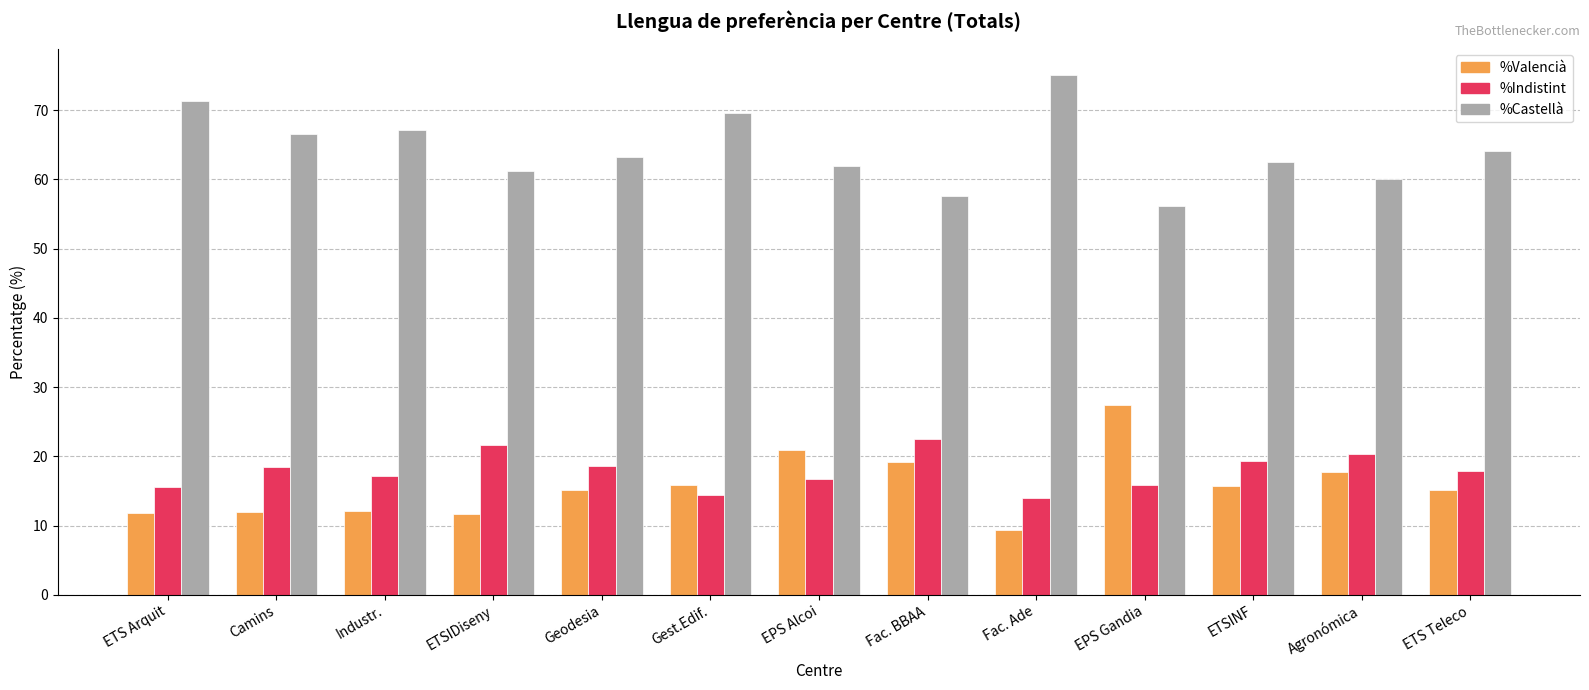

Which series changed the most between Camins and Fac. BBAA?

%Castellà